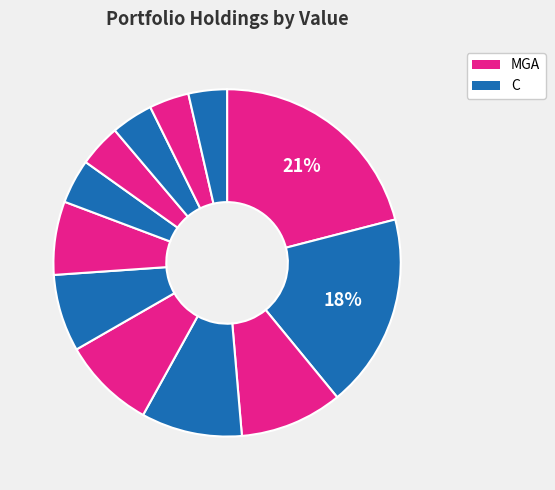

Count the number of slices in the pie.

12